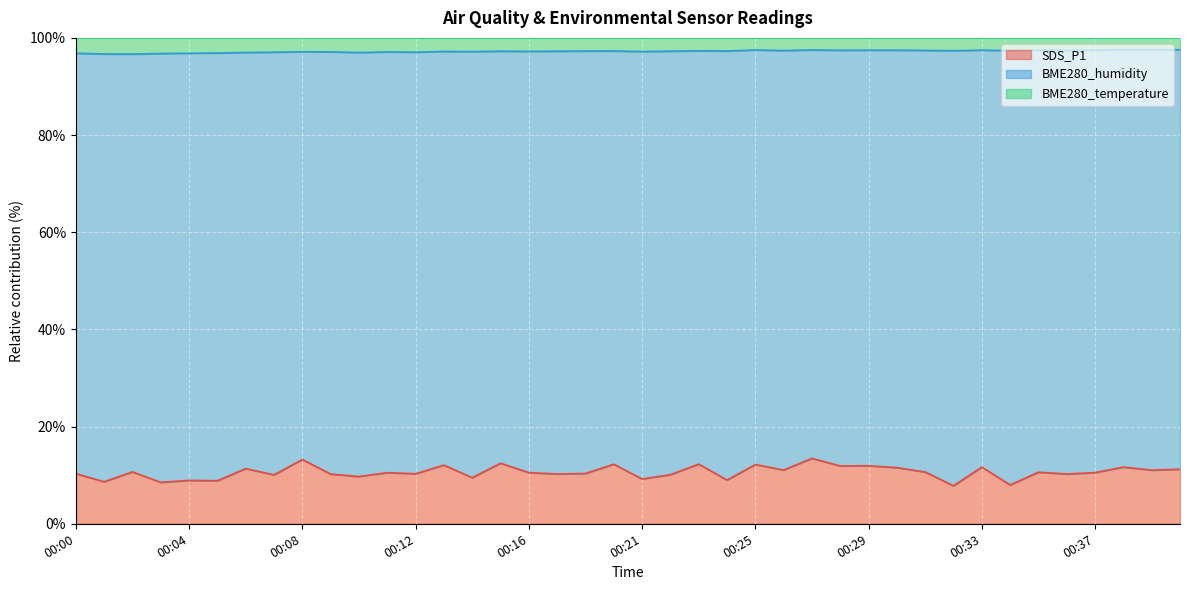

The SDS_P1 series shows 6.9 at 00:33. True or false?

False